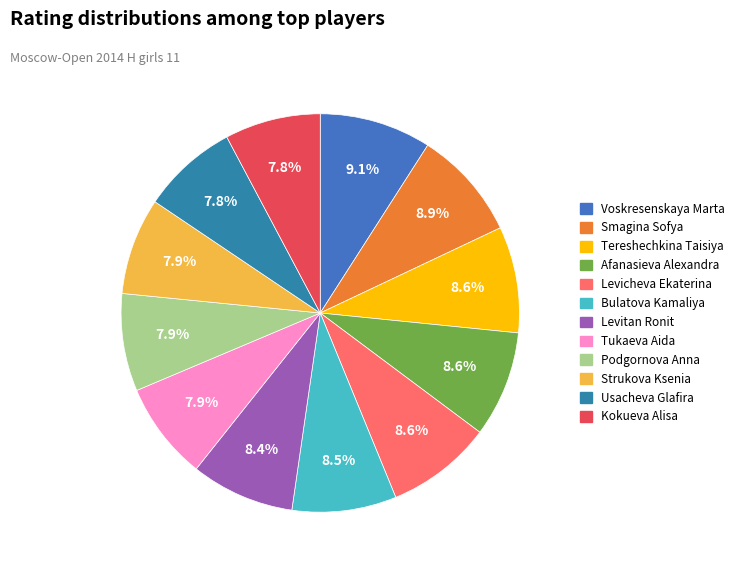

To the nearest percent, what percentage of the pie is Tereshechkina Taisiya?

9%